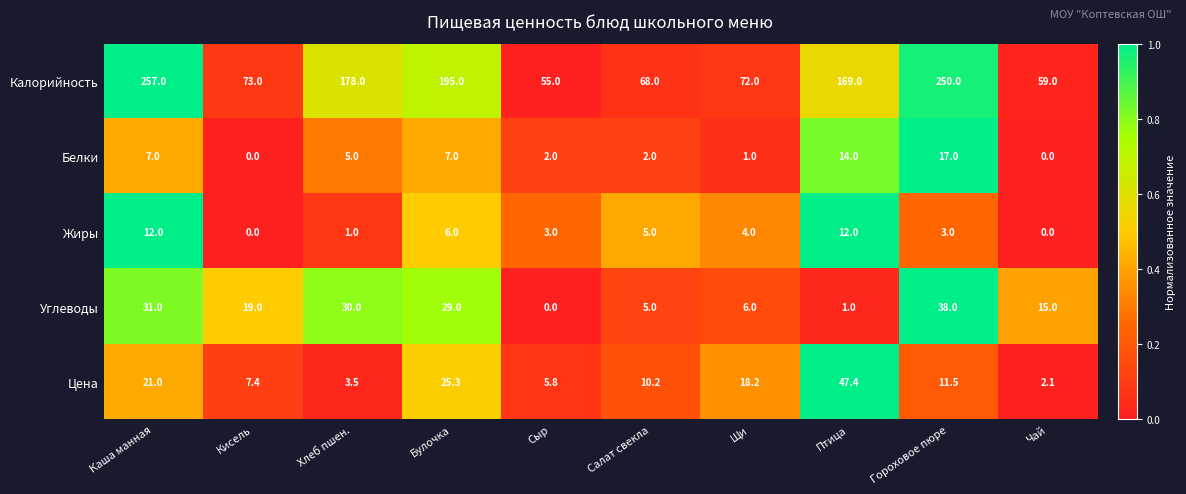

Which series has the largest total across all categories?

Калорийность